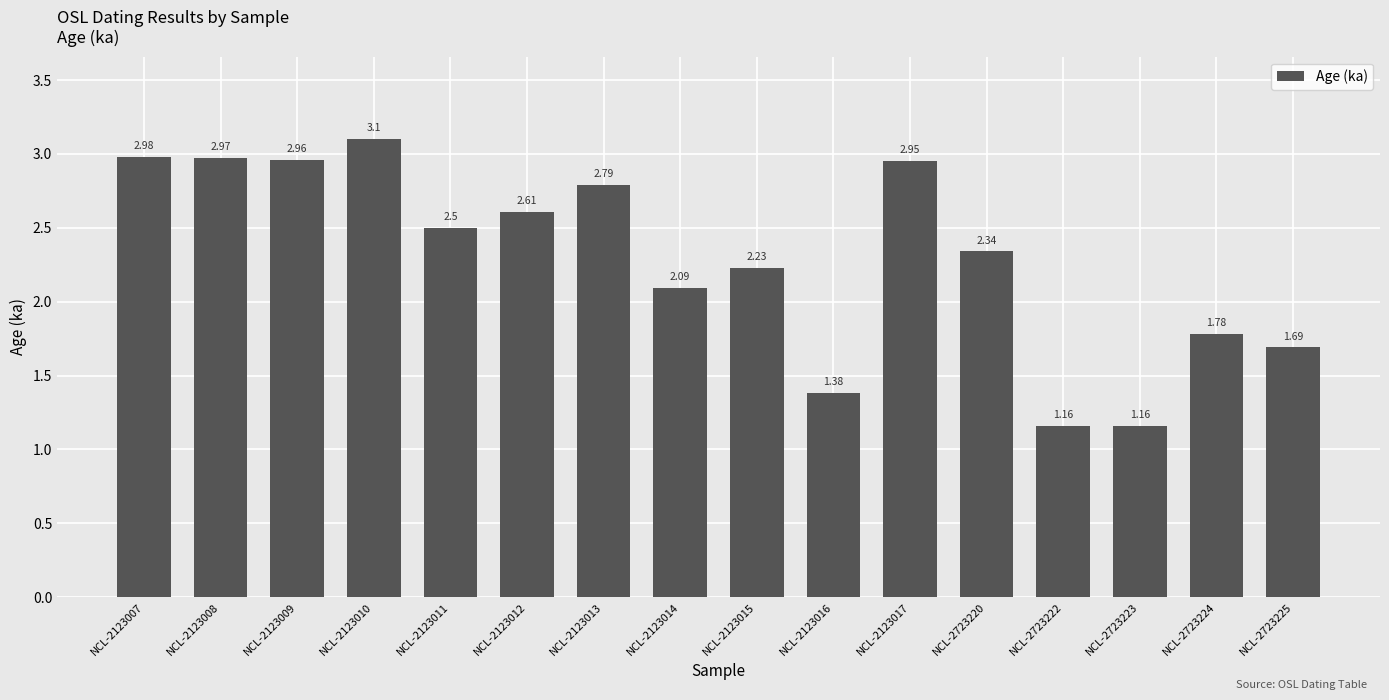

What is the sum of all values?

36.7